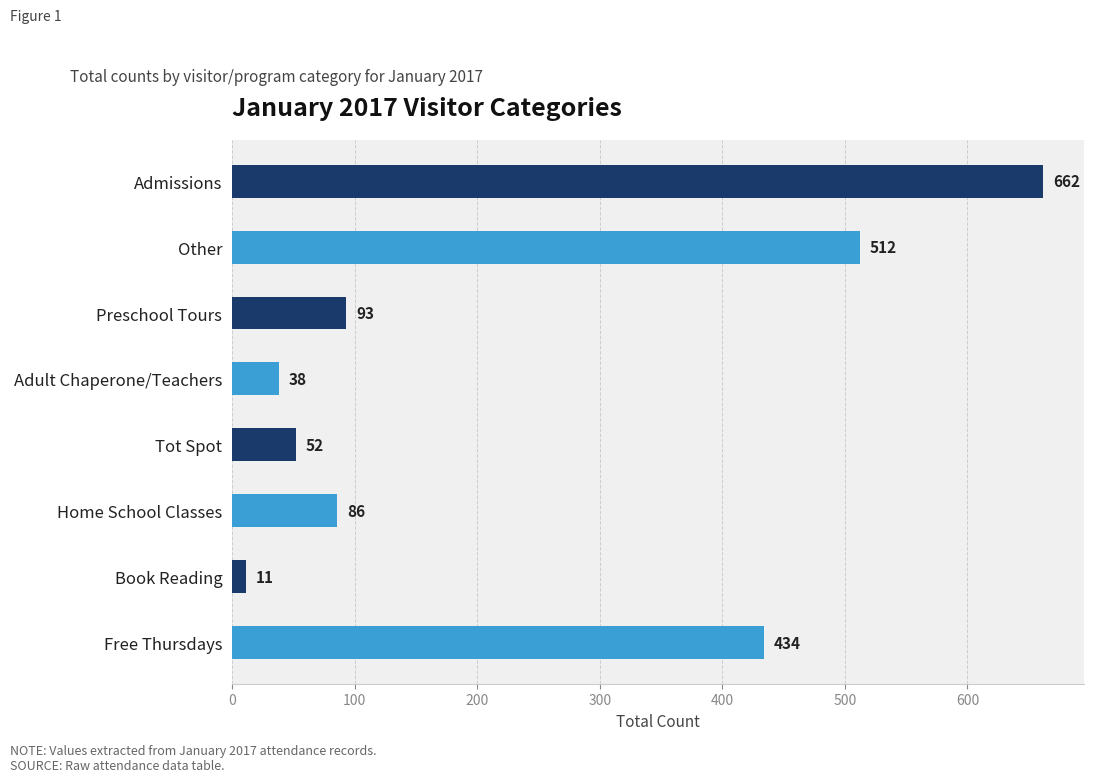

Reading bottom to top, what are all the values shown in this chart?

434	11	86	52	38	93	512	662